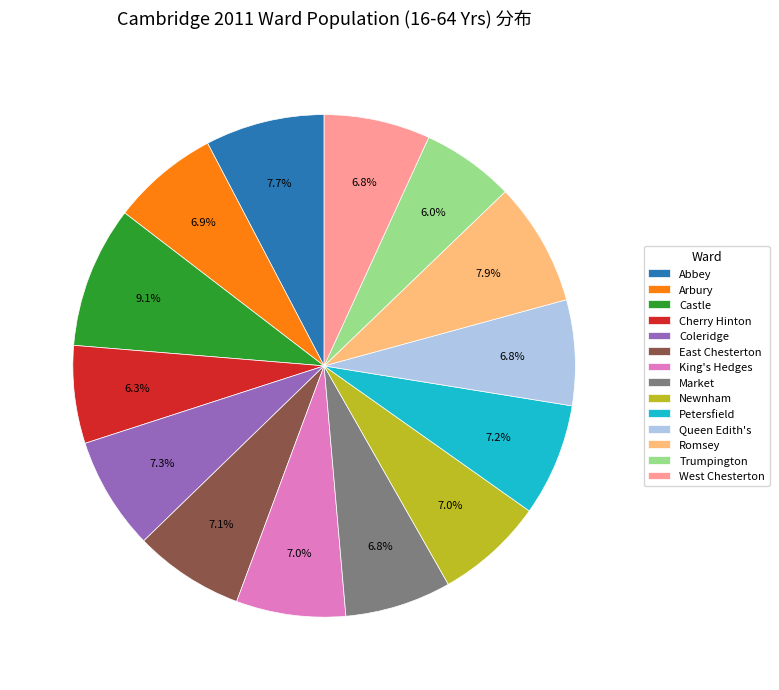

What is the ratio of the value at Arbury to the value at Cherry Hinton?

1.1